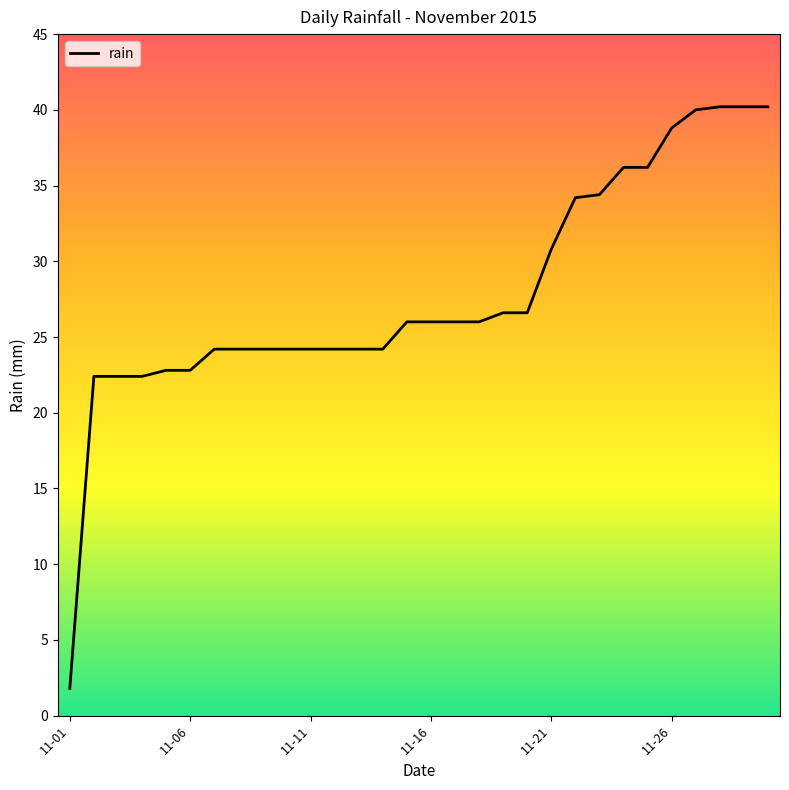

What is the maximum value shown in the chart?

40.2